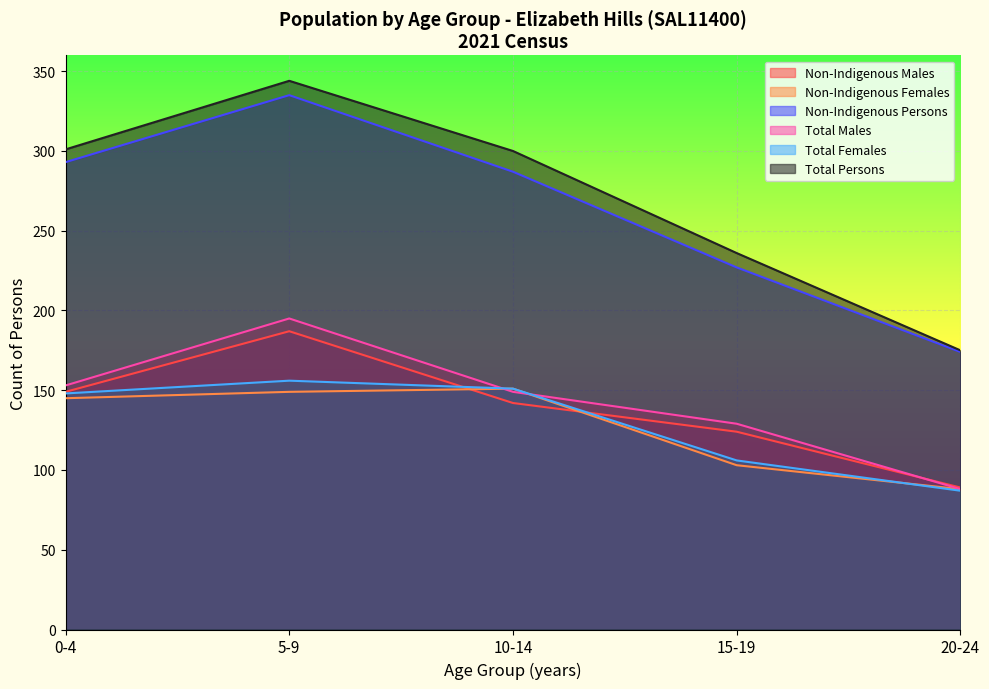

What is the total value across all series at 15-19 years?

925